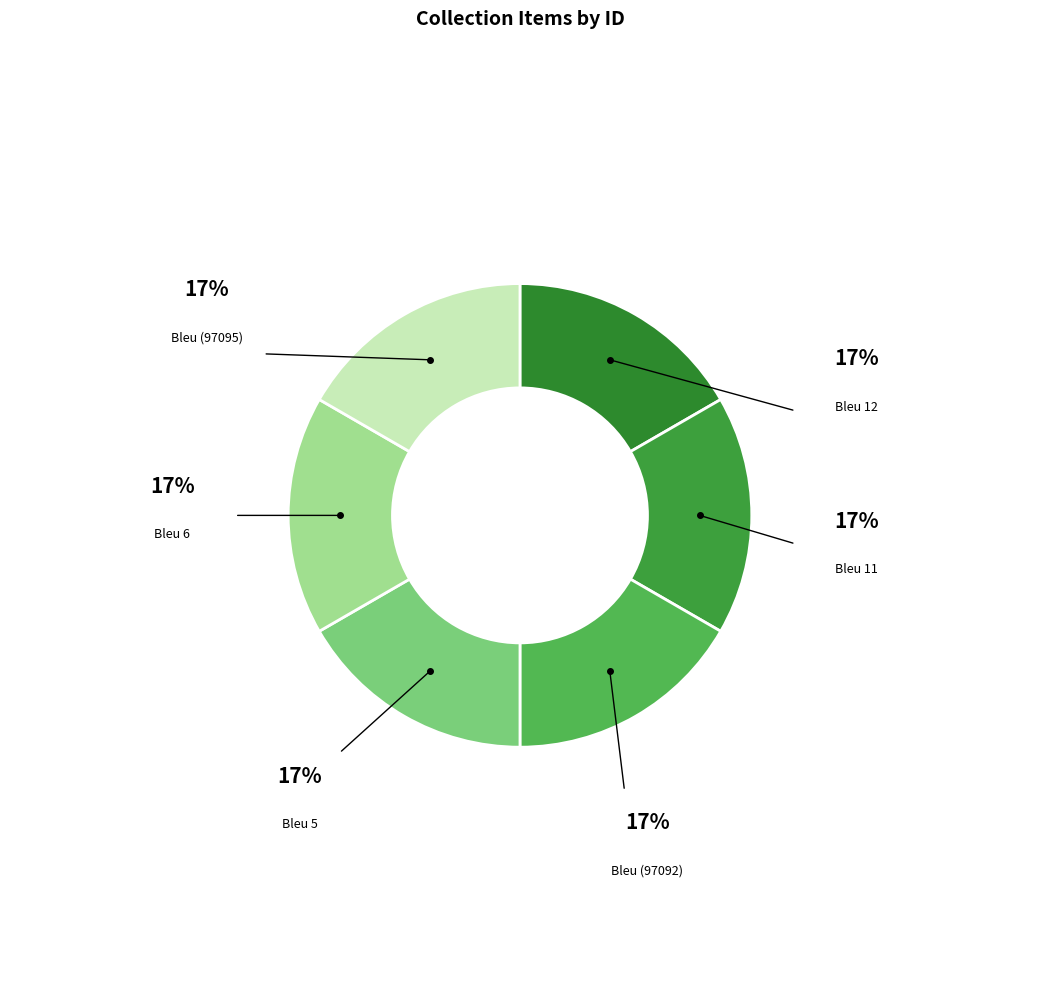

Is there a majority slice in this chart?

No